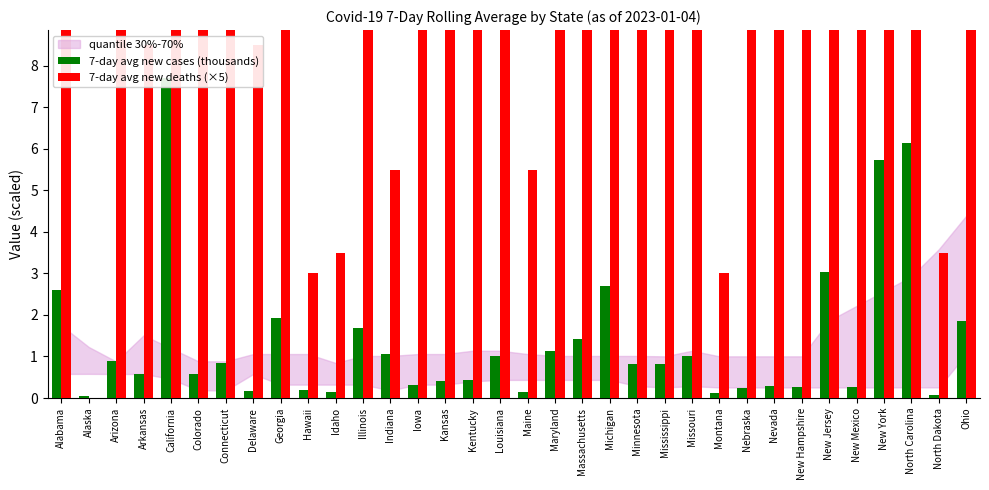

Which has a higher value, New Mexico or Louisiana?

Louisiana